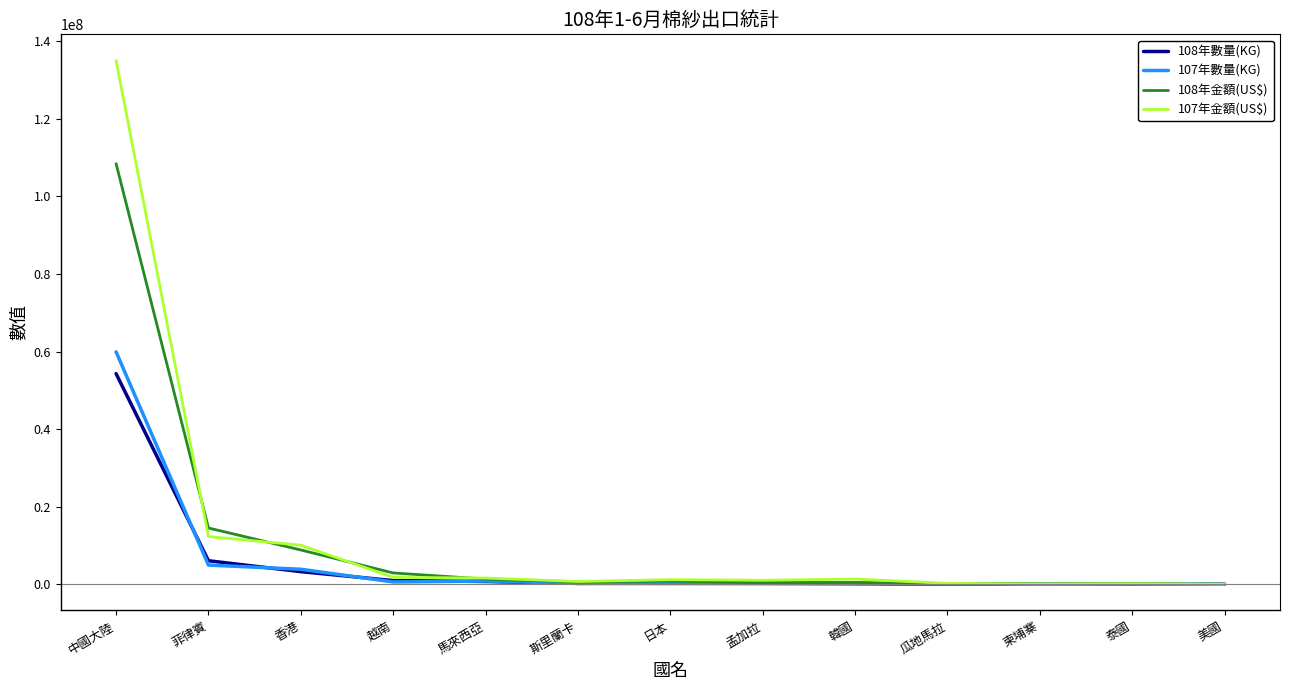

Is the value of 108年數量(KG) at 日本 greater than the value of 107年數量(KG) at 菲律賓?

No